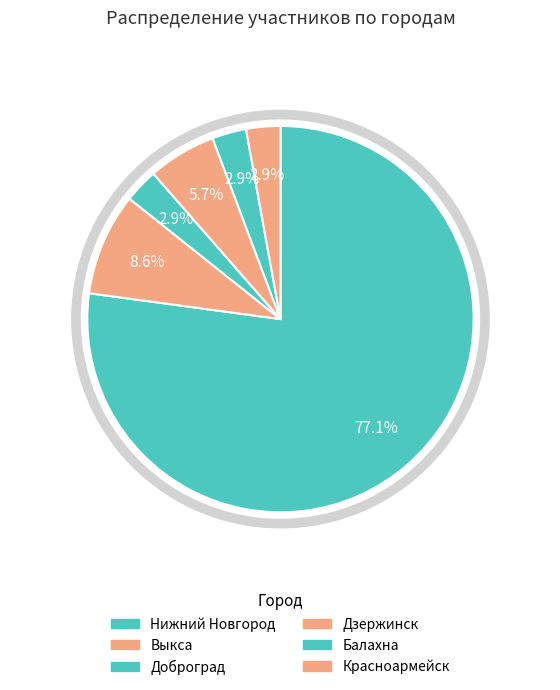

Is there any slice that represents more than half of the pie?

Yes